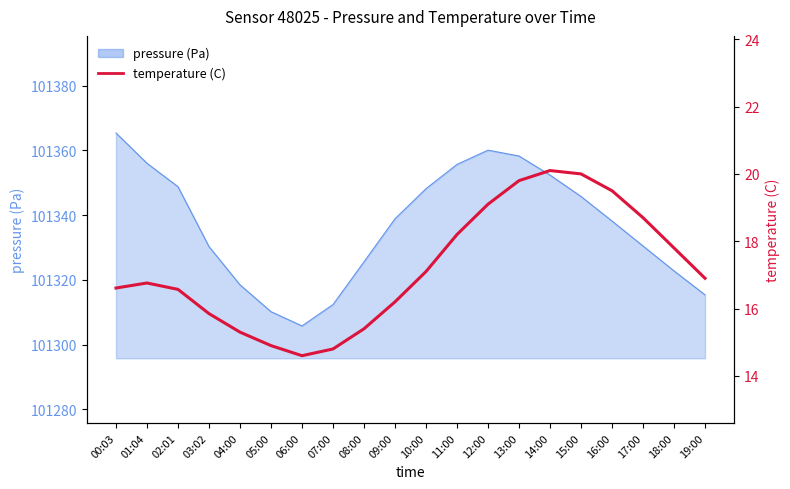

At which category does the data reach its first local valley?

06:00